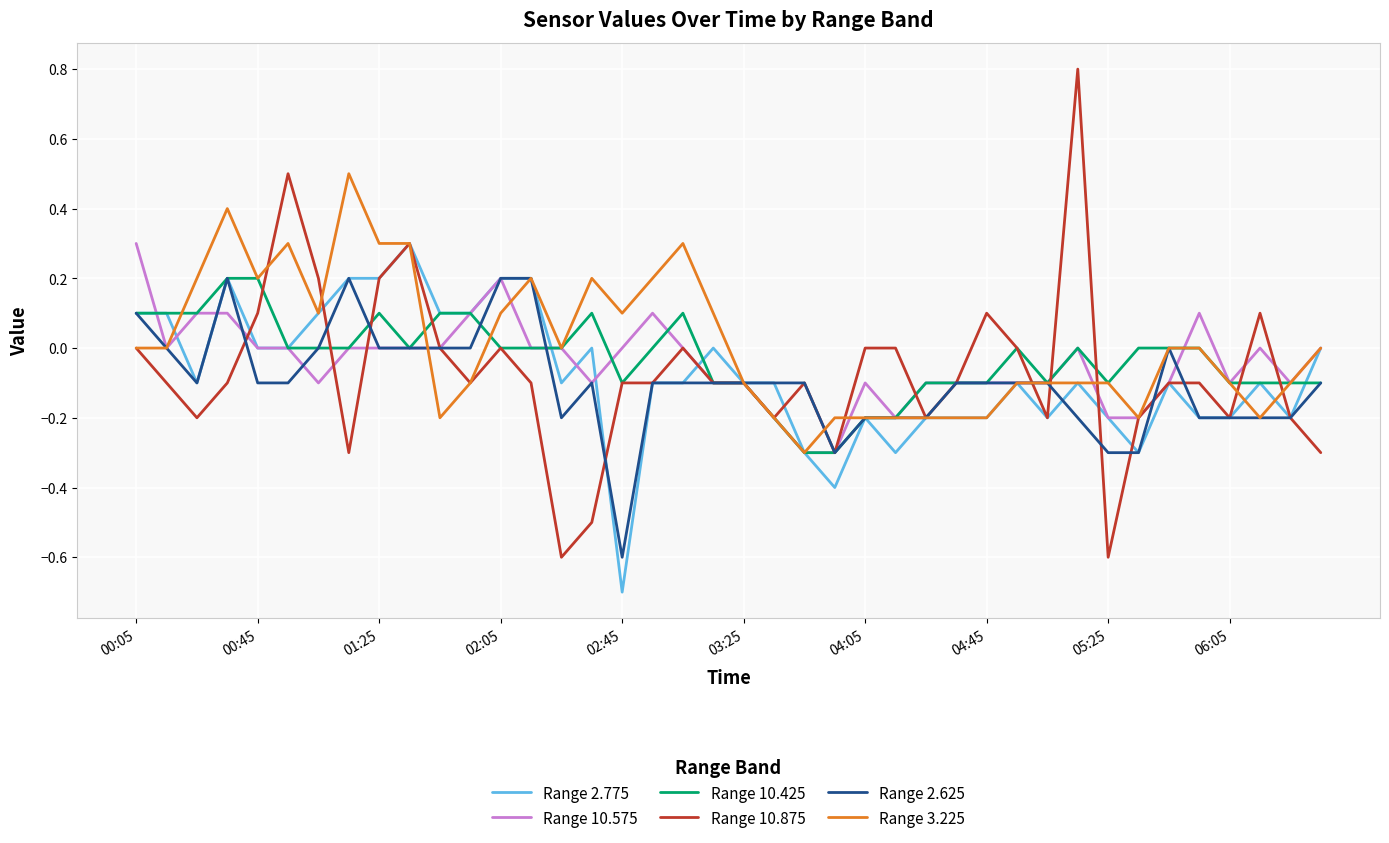

Which series has the widest spread of values?

Range 10.875